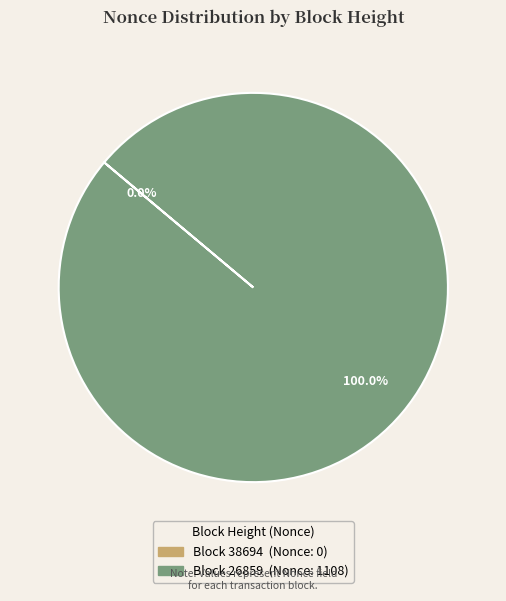

Count the number of slices in the pie.

2